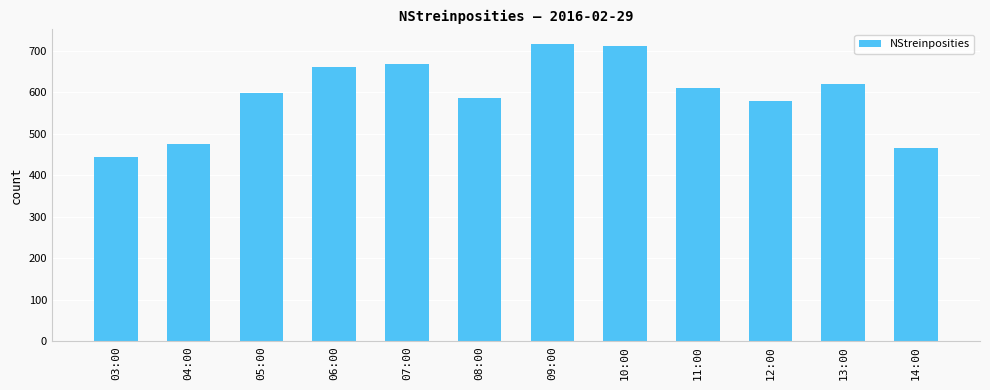

Reading right to left, extract all data points from this chart.

466	620	579	611	711	716	587	668	661	599	476	445